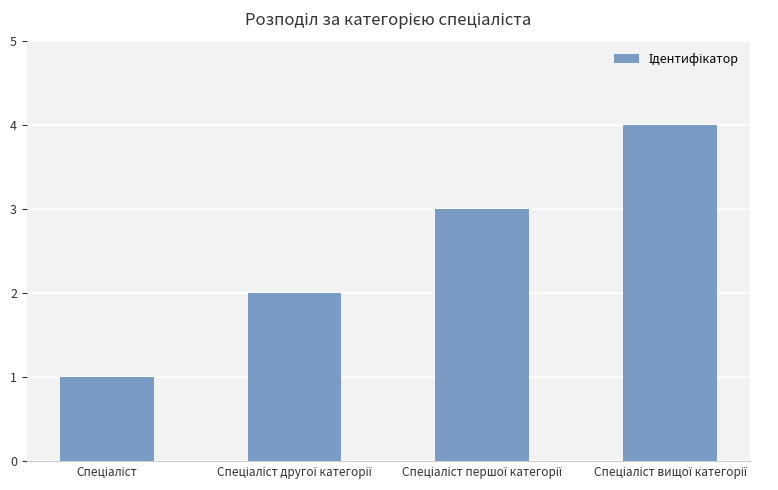

Reading right to left, transcribe all the data shown in this chart.

4	3	2	1